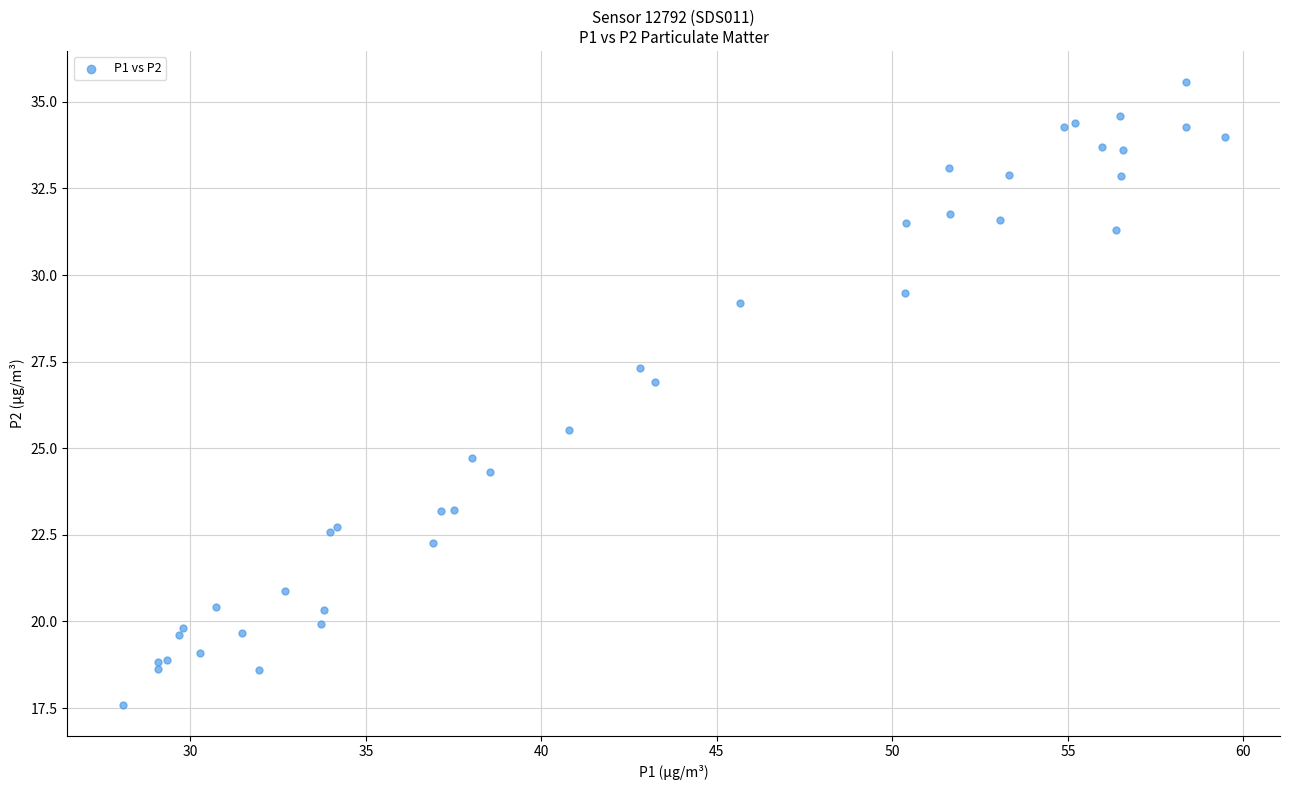

What Y value in the scatter plot is closest to 26?

25.5